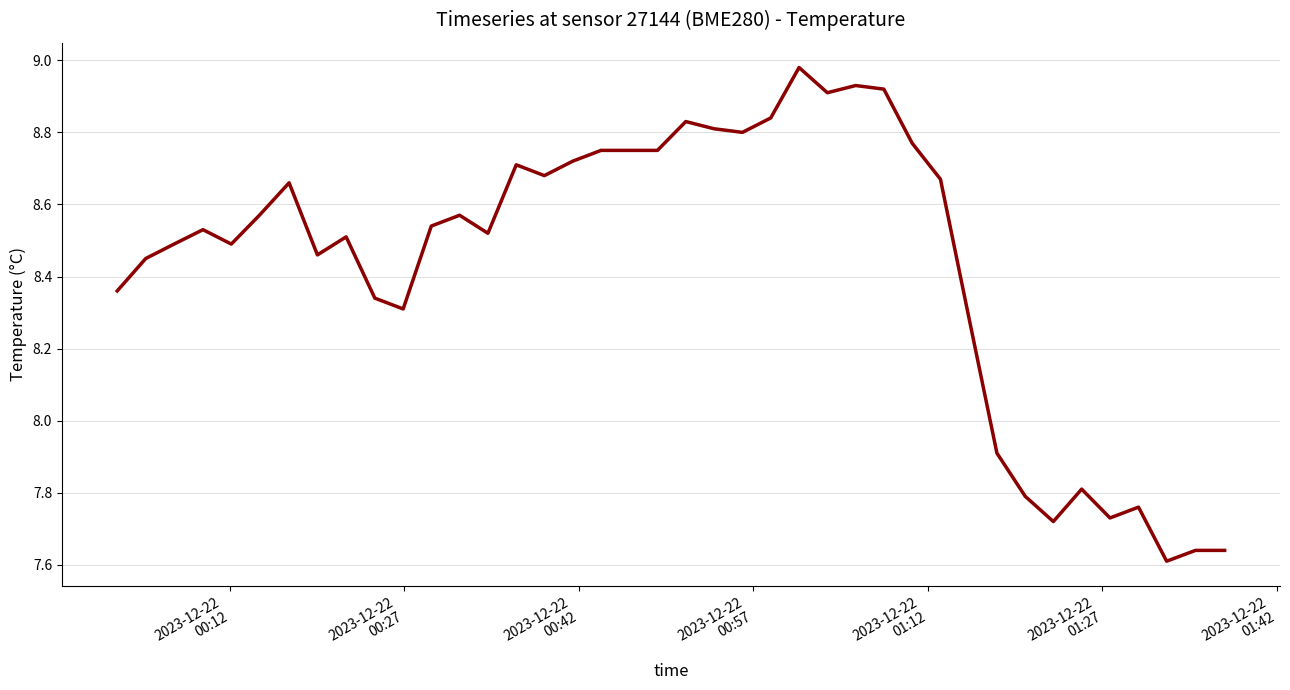

How many values are below 8?

9